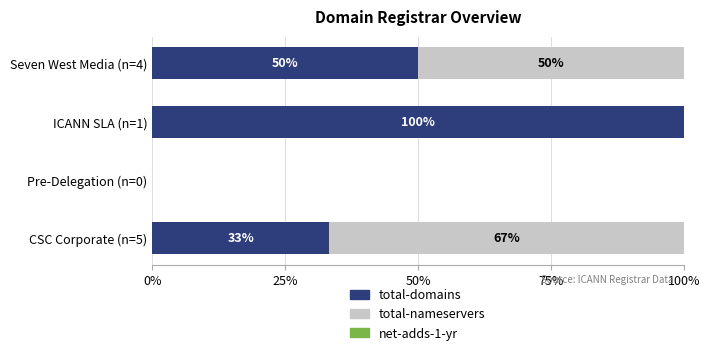

At which label does total-domains reach its peak?

ICANN SLA (n=1)